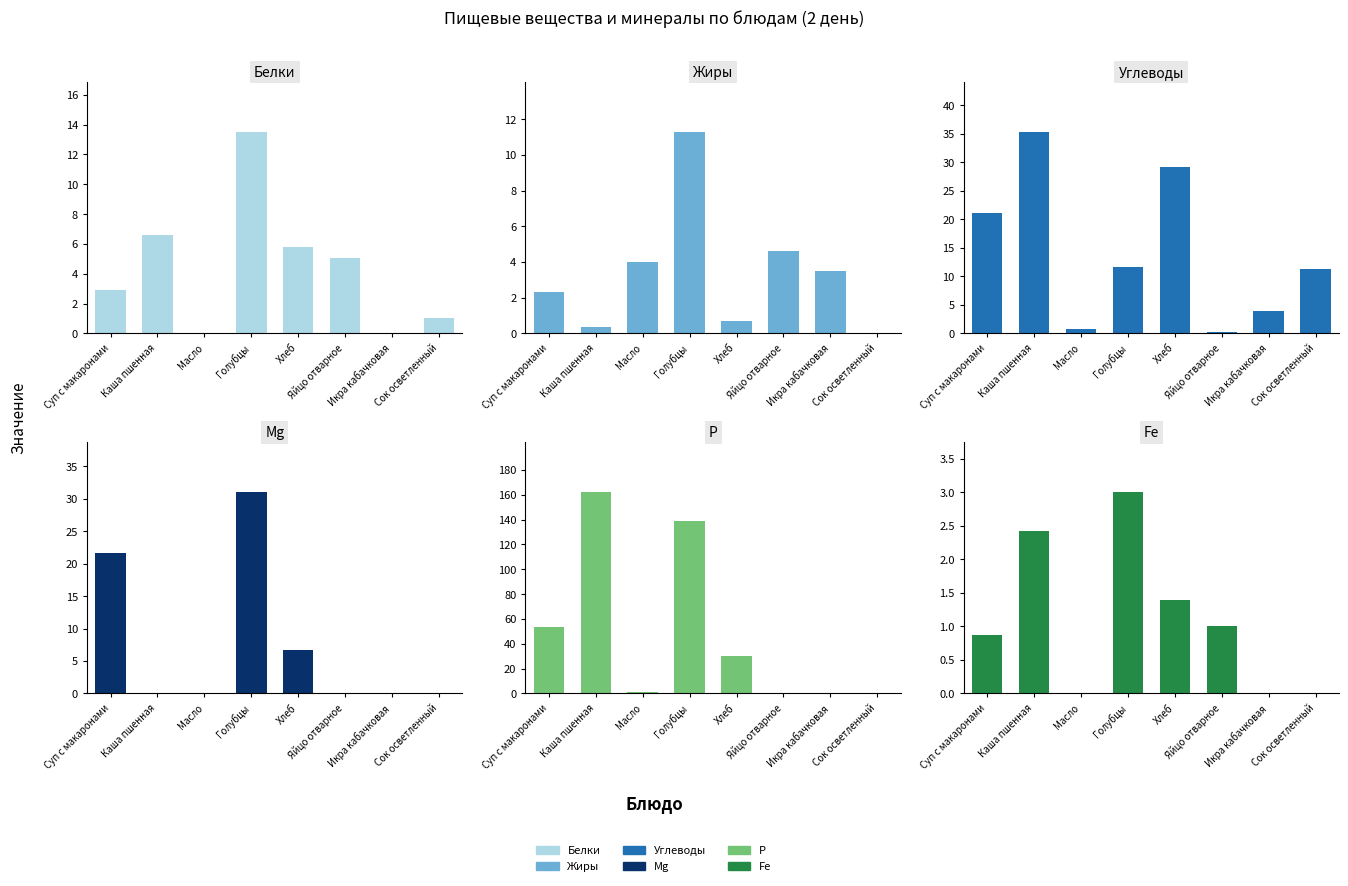

How many groups of bars are there?

8